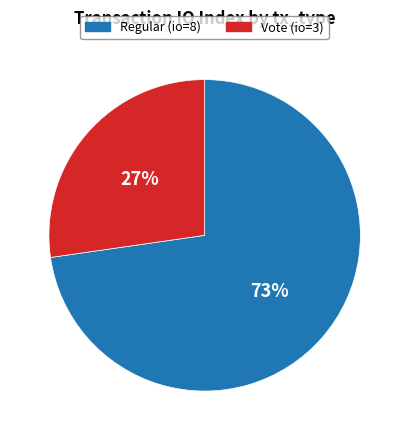

Which category has the smallest portion of the pie?

Vote